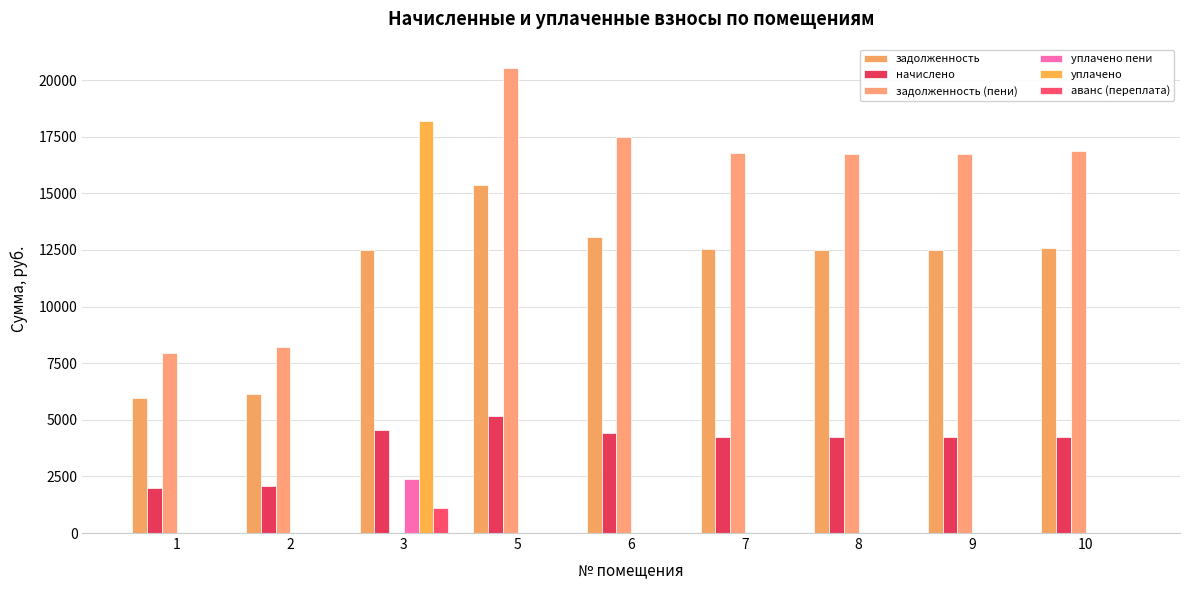

What is the spread (max minus min) of values at 5?

20544.0